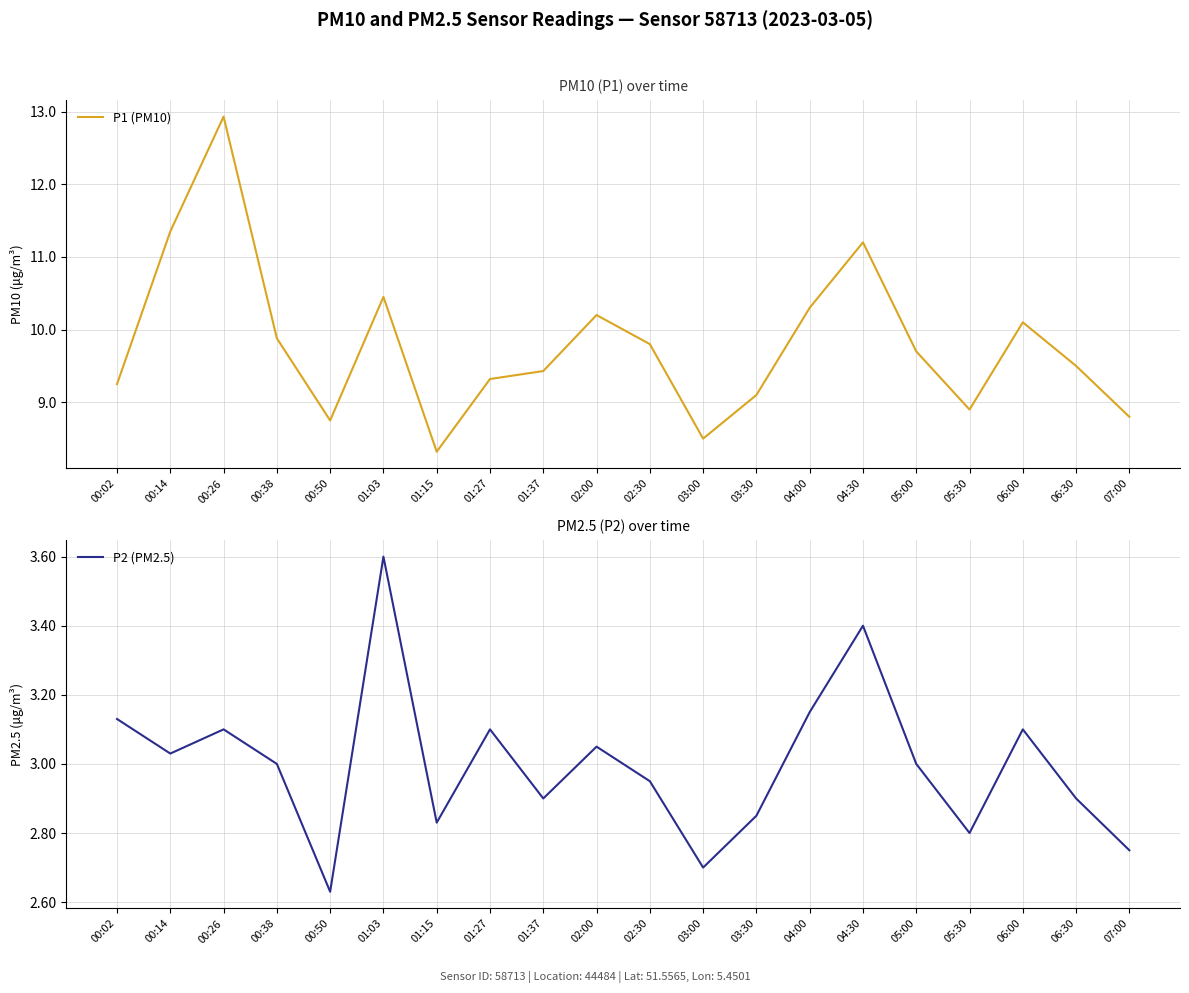

At how many categories does at least one series exceed 6?

20